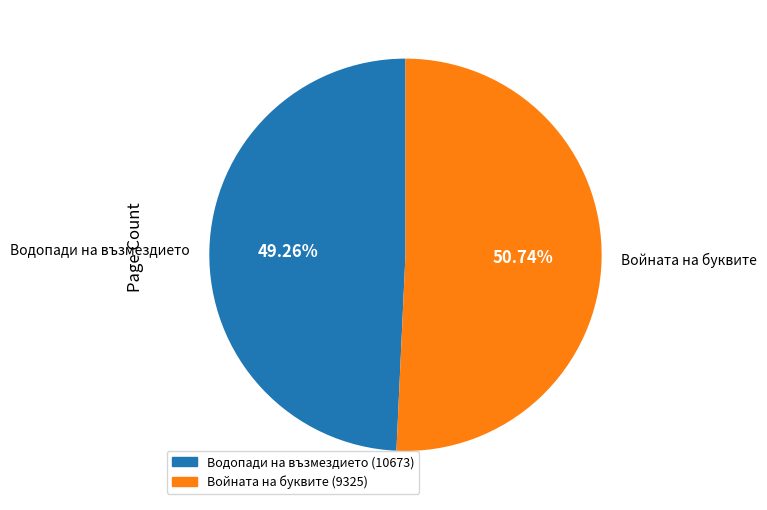

To the nearest percent, what is the combined percentage of Водопади на възмездието (10673) and Войната на буквите (9325)?

100%